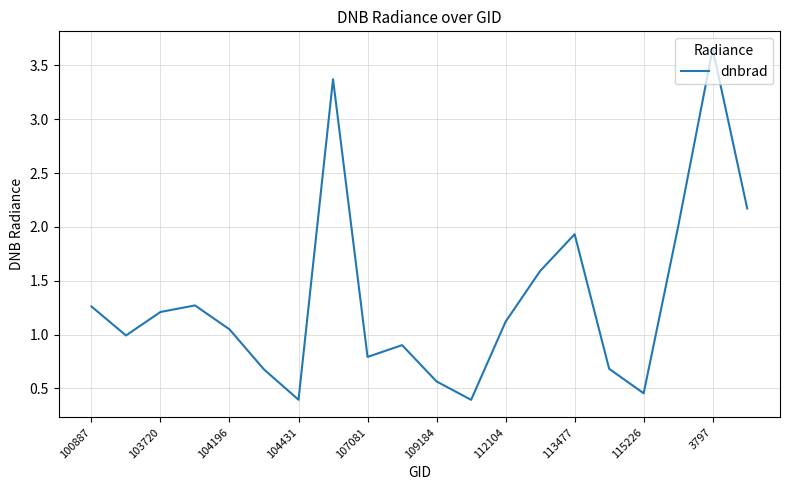

What is the smallest value displayed?

0.4